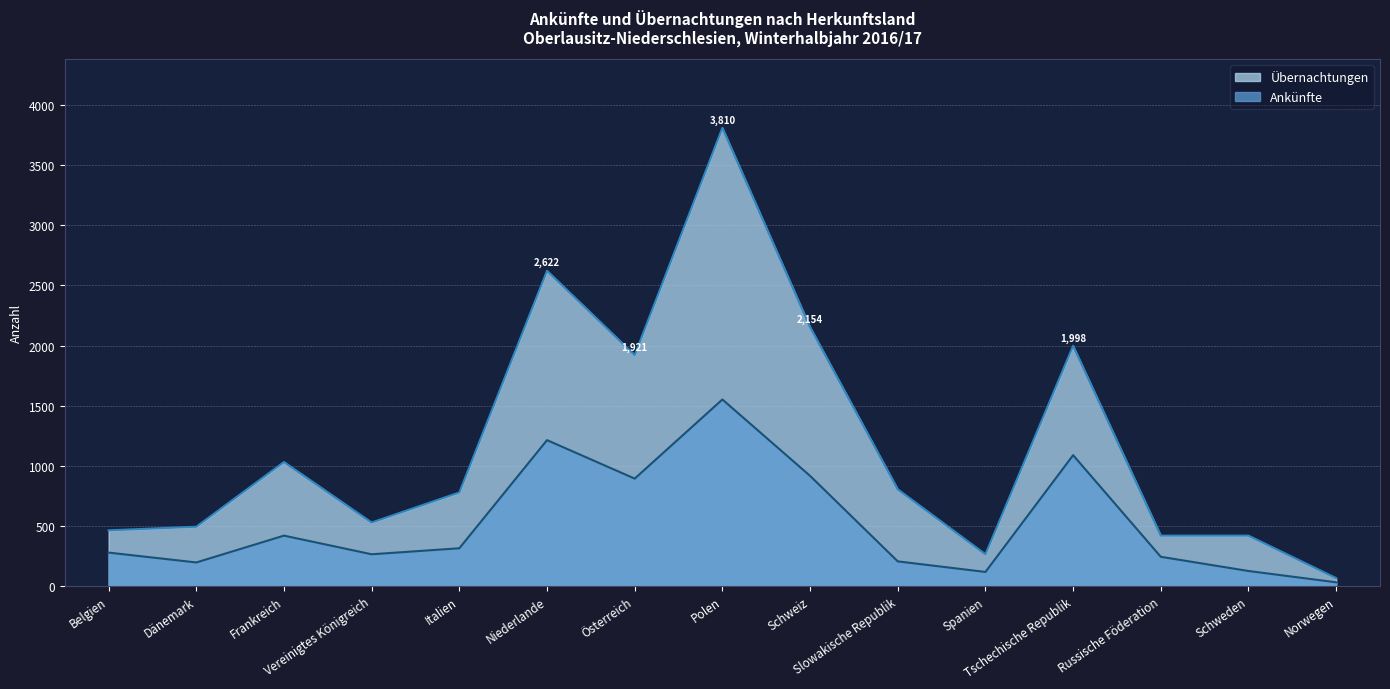

What is the sum of all Ankünfte values?

7868